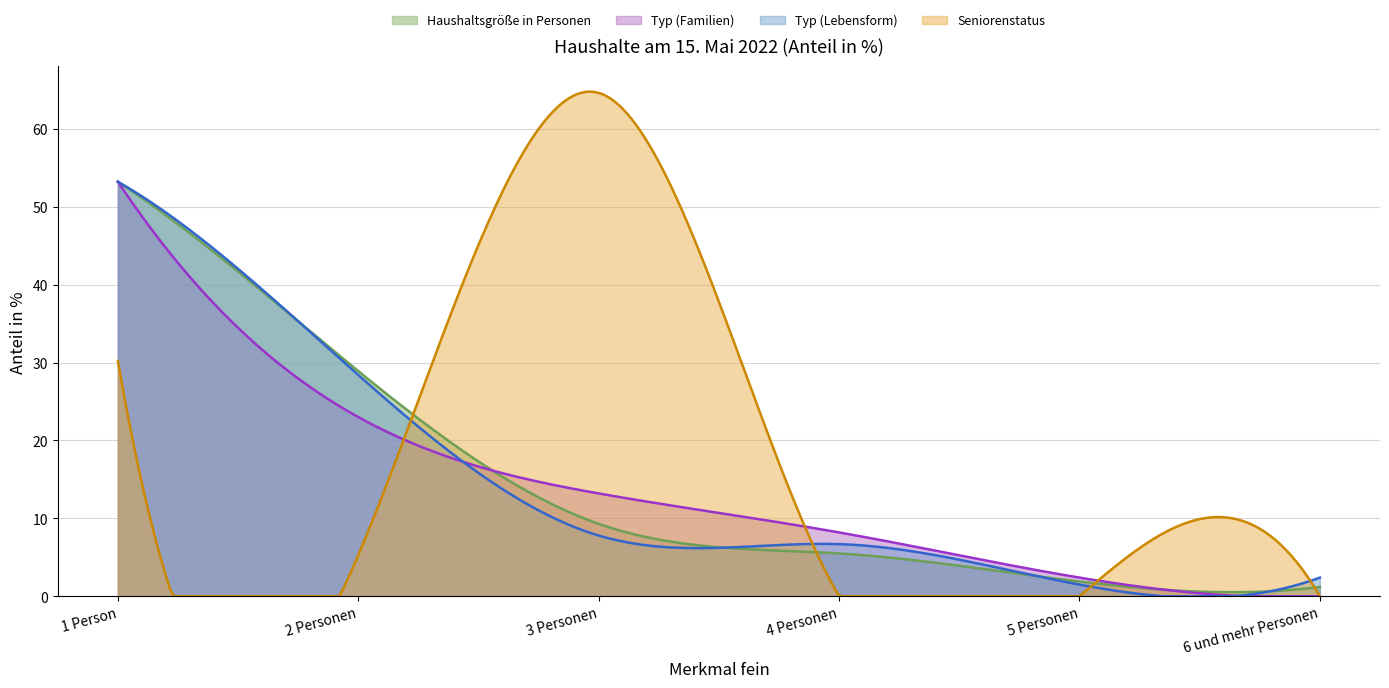

What is the value of the Typ (Familien) point at the 4th from the left?

8.2